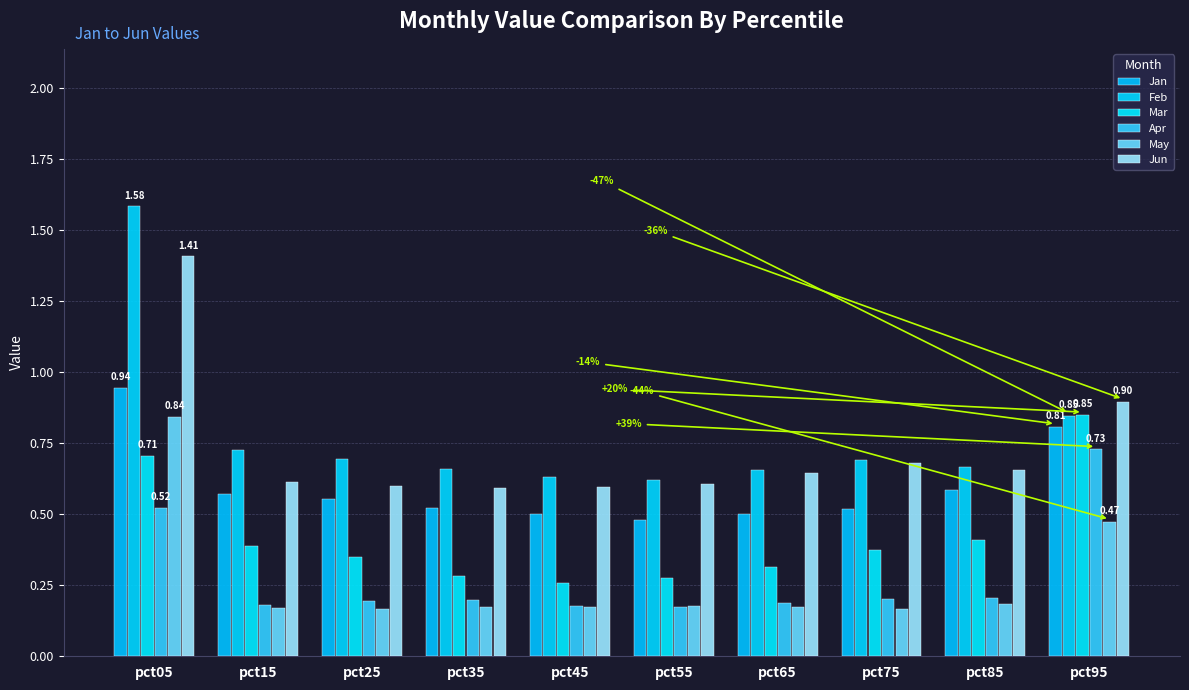

What is the difference between the maximum and minimum values in the Jun series?

0.8